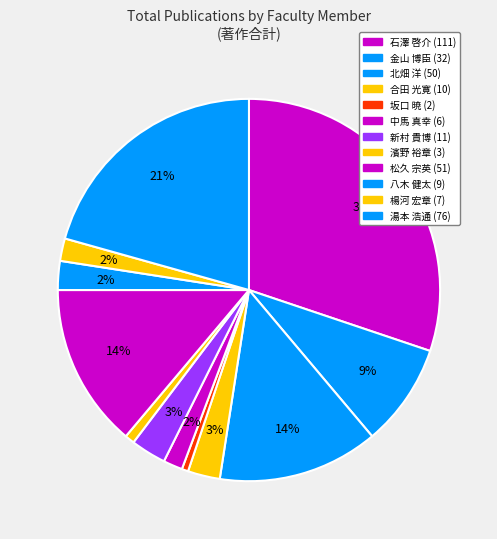

How many slices are in this pie chart?

12